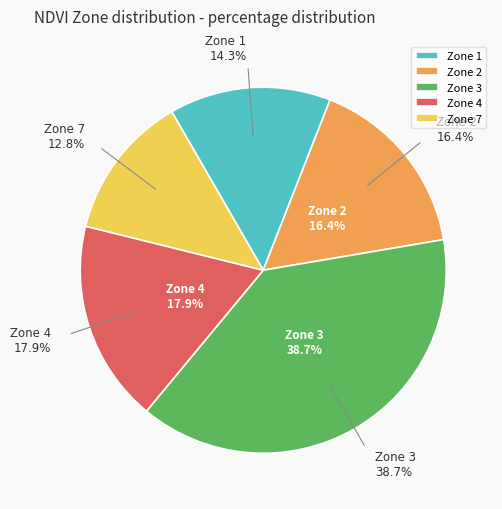

Which has a higher value, Zone 2 or Zone 4?

Zone 4